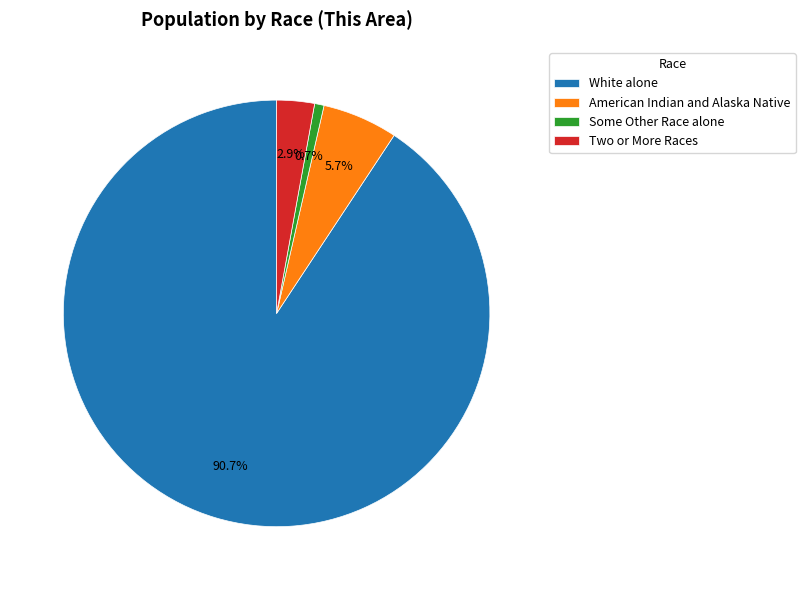

To the nearest percent, what percentage of the pie is White alone?

91%